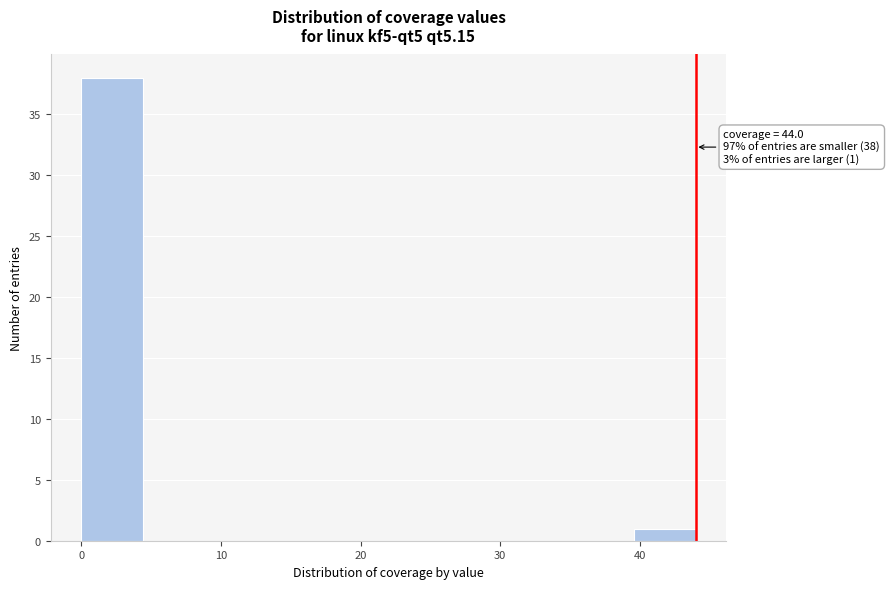

Over which range of the x-axis is the bar tallest?

0.0 to 4.4